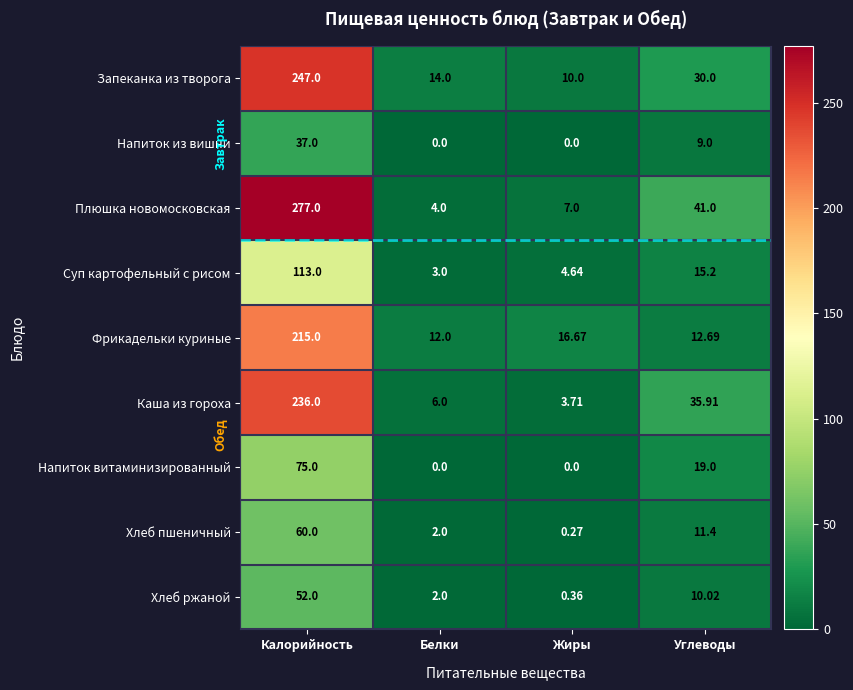

At which category is the sum across all series the highest?

Калорийность